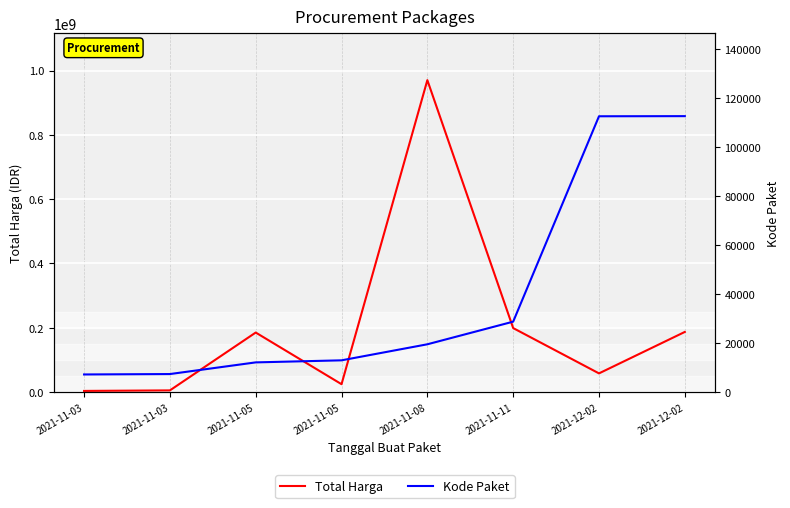

Reading right to left, list all the values displayed in this chart.

Total Harga: 2021-12-02=187000000	2021-12-02=58100000	2021-11-11=199000000	2021-11-08=970130000	2021-11-05=24479000	2021-11-05=185117000	2021-11-03=5211200	2021-11-03=3552000
Kode Paket: 2021-12-02=112597	2021-12-02=112542	2021-11-11=28730	2021-11-08=19495	2021-11-05=12948	2021-11-05=12109	2021-11-03=7348	2021-11-03=7183